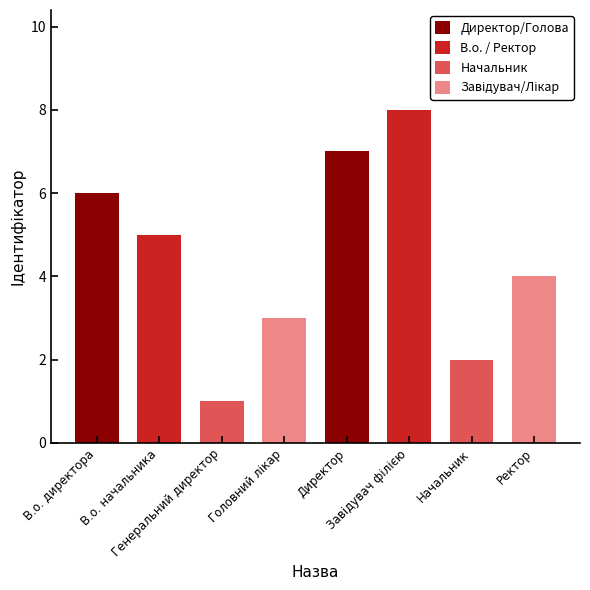

What is the greatest value displayed?

8